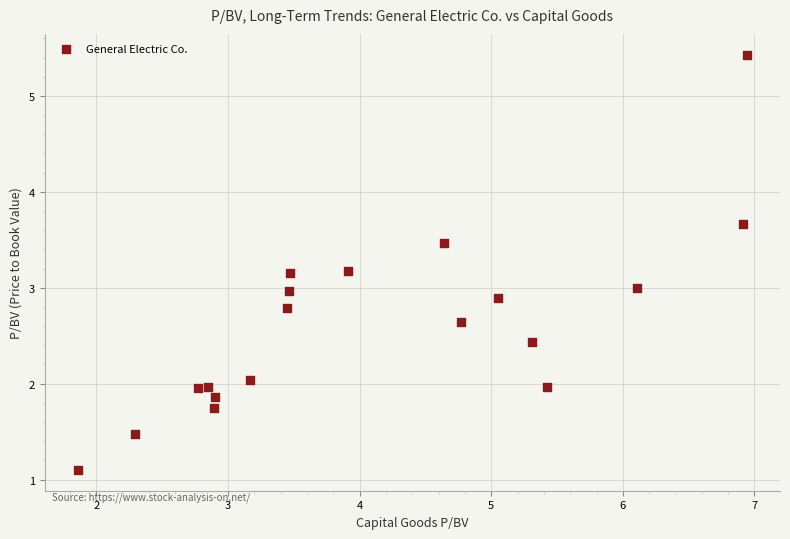

What is the range of Y values (max minus min)?

4.3